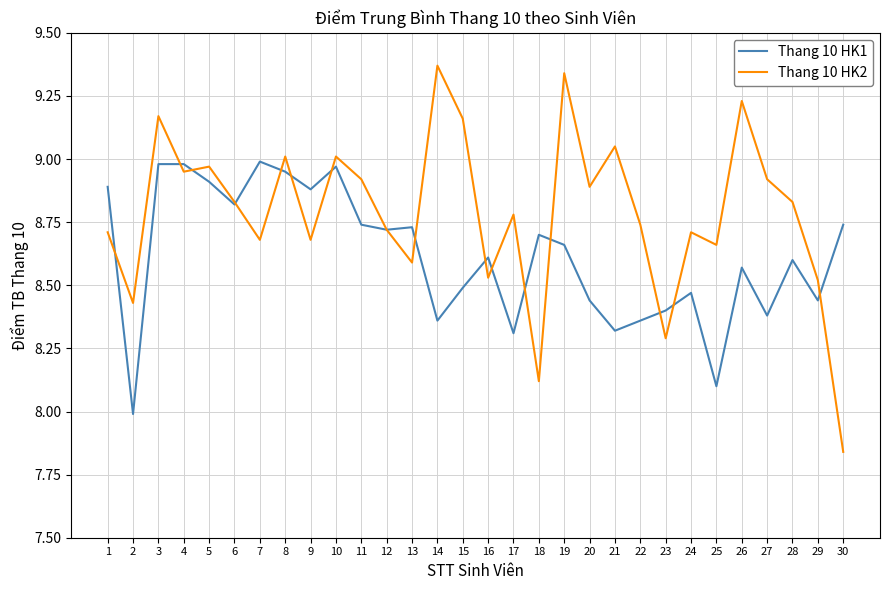

Which series changed the most between 4 and 22?

Thang 10 HK1